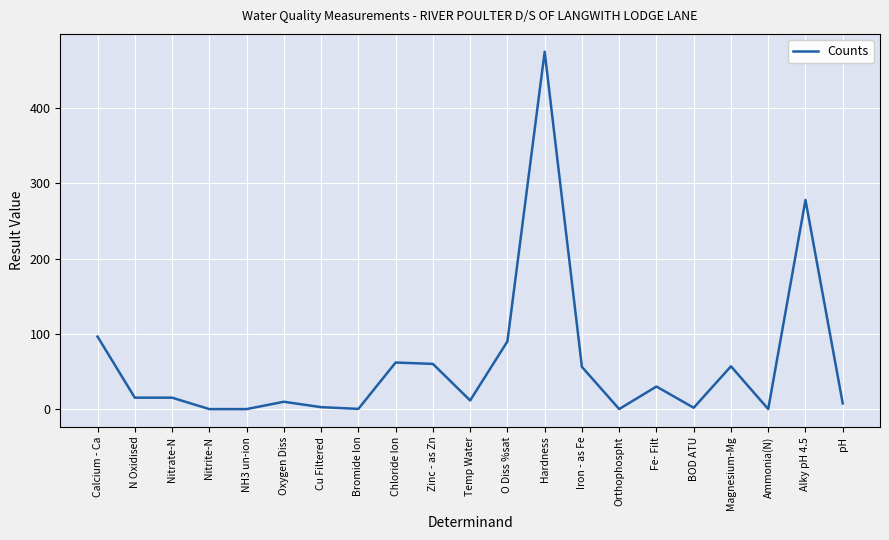

What position from the right is Nitrite-N?

18